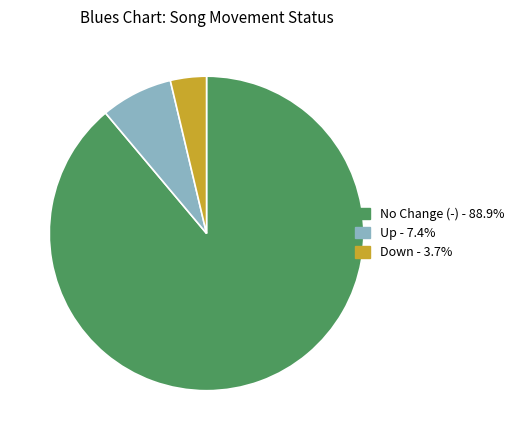

Is Up - 7.4% the majority of the pie?

No